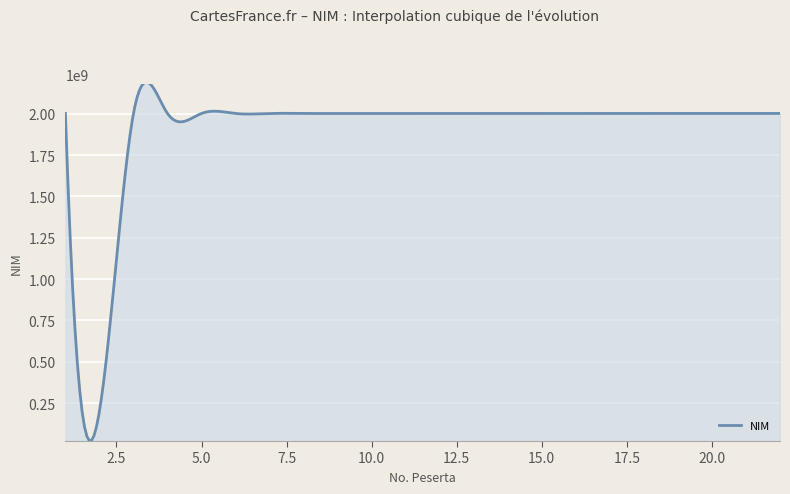

What is the difference between the maximum and minimum values?

2168823078.3